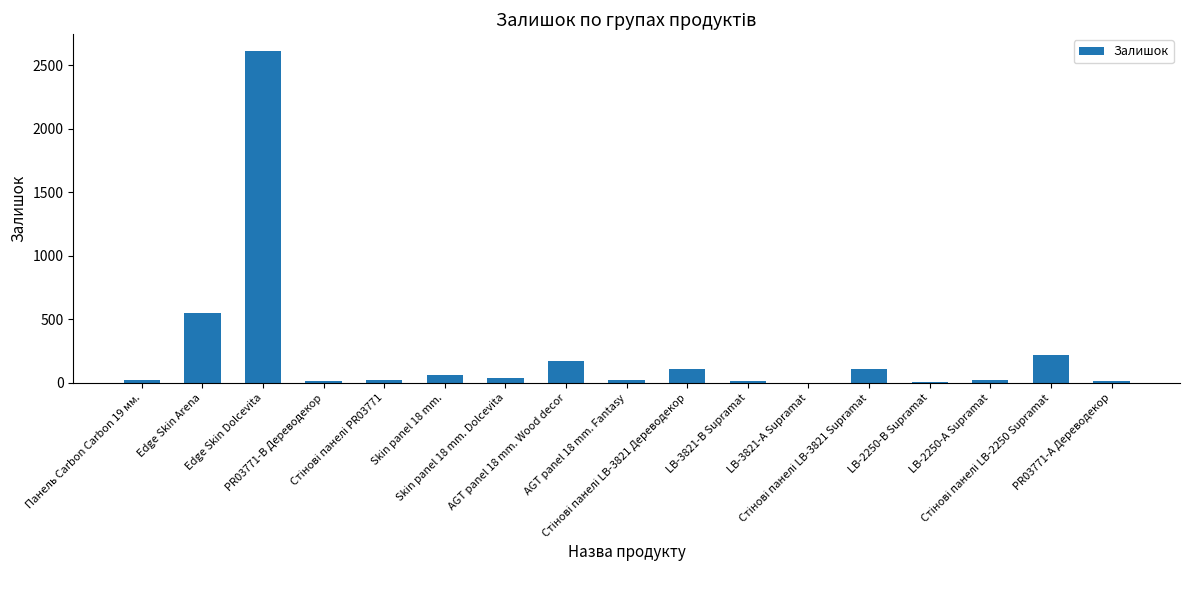

What is the greatest value displayed?

2614